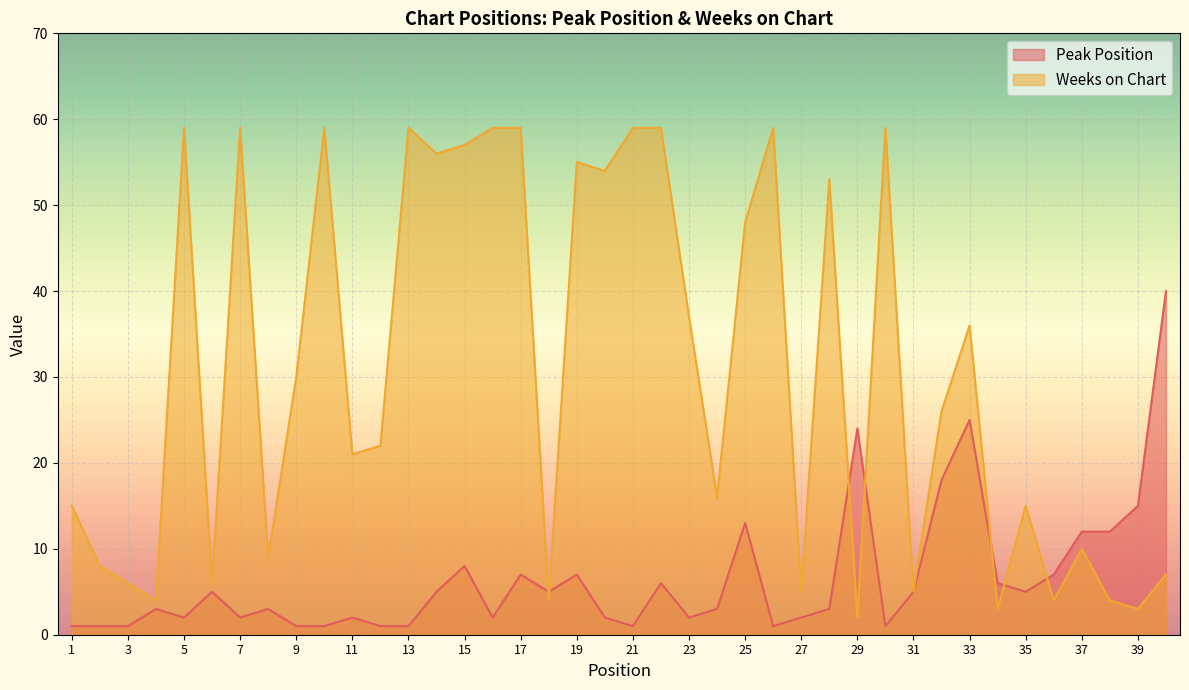

What is the value of the Peak Position point at the 21st from the left?

1